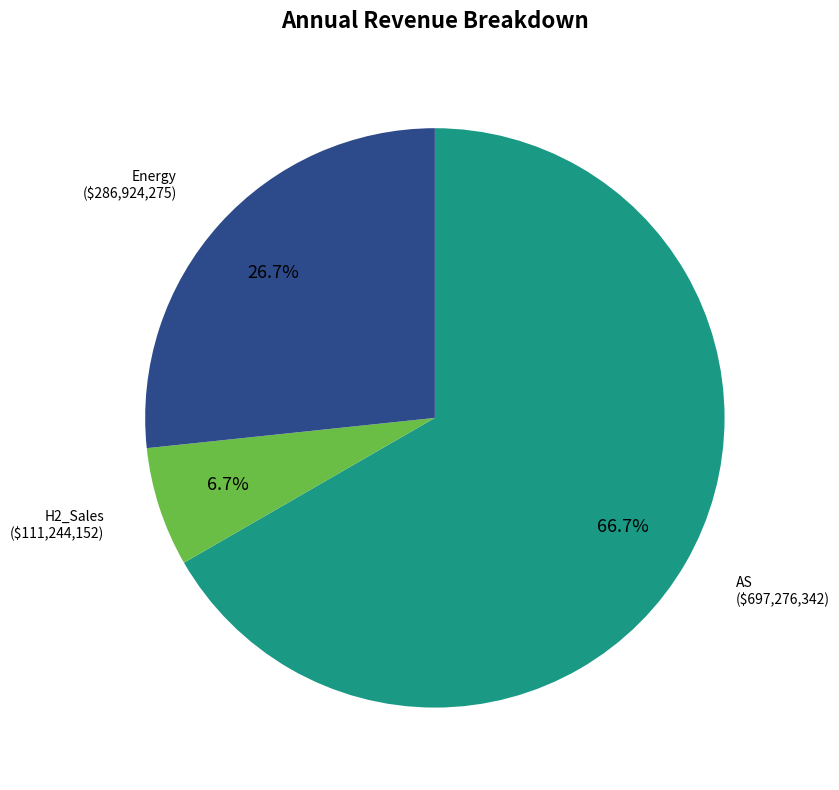

What is the majority slice?

AS